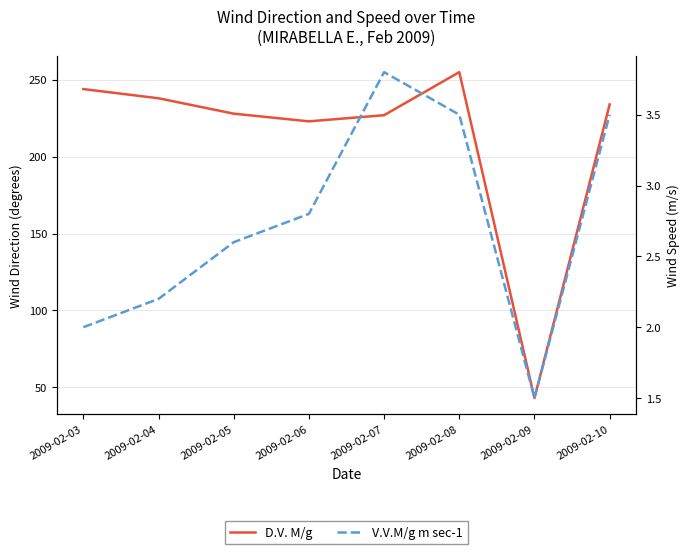

Reading right to left, list all the values displayed in this chart.

D.V. M/g: 234.0	43.0	255.0	227.0	223.0	228.0	238.0	244.0
V.V.M/g m sec-1: 3.5	1.5	3.5	3.8	2.8	2.6	2.2	2.0